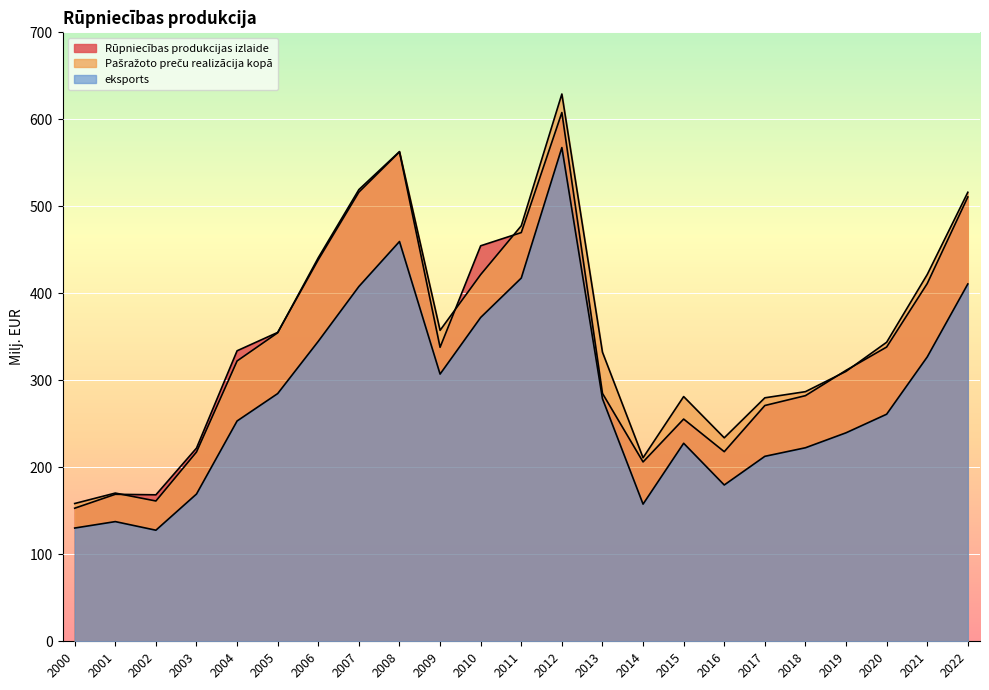

True or false: Rūpniecības produkcijas izlaide and Pašražoto preču realizācija kopā intersect in this chart.

True